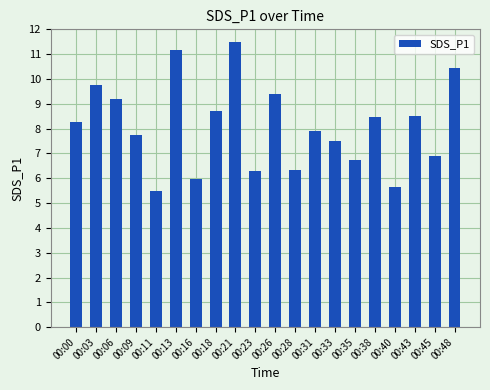

What is the difference between the second highest and second lowest values?

5.5